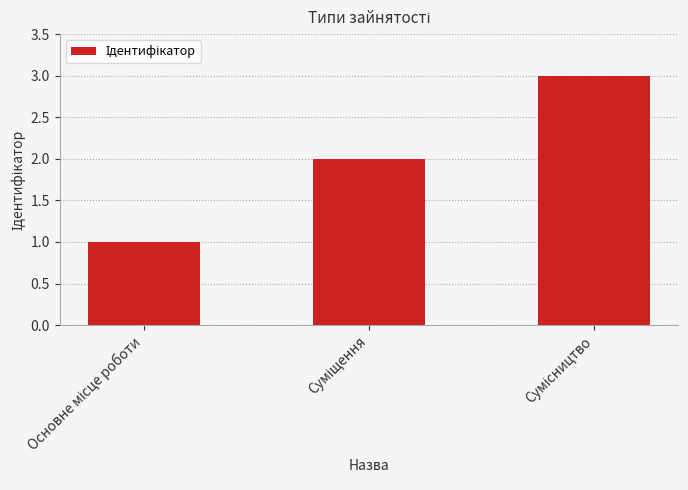

How many bars are there in total?

3